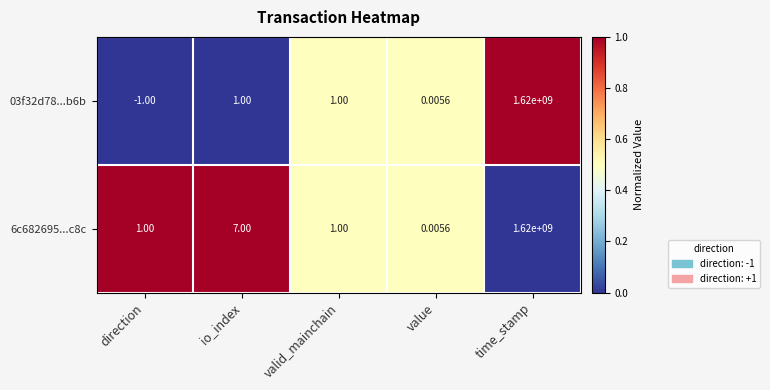

List the series in order of their overall mean, lowest first.

03f32d78...b6b, 6c682695...c8c